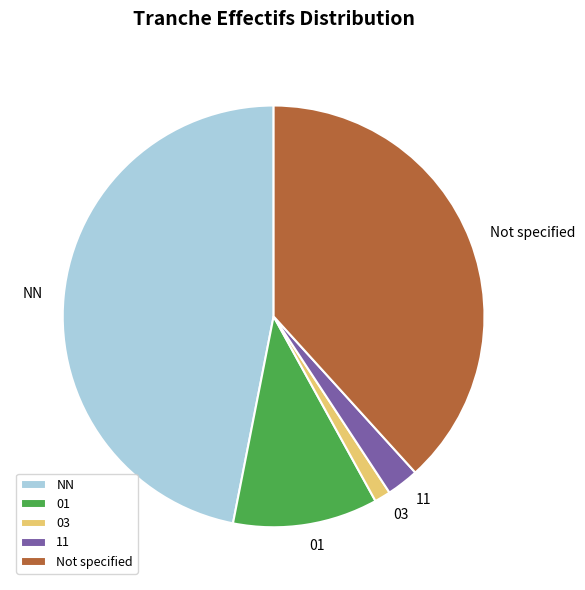

Is 01 the majority of the pie?

No